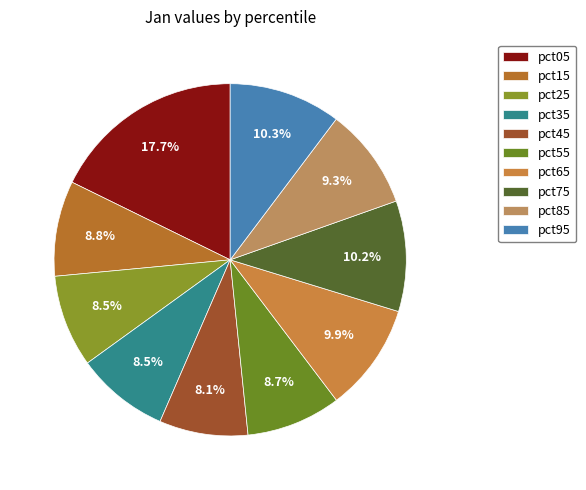

How many segments does this pie chart have?

10